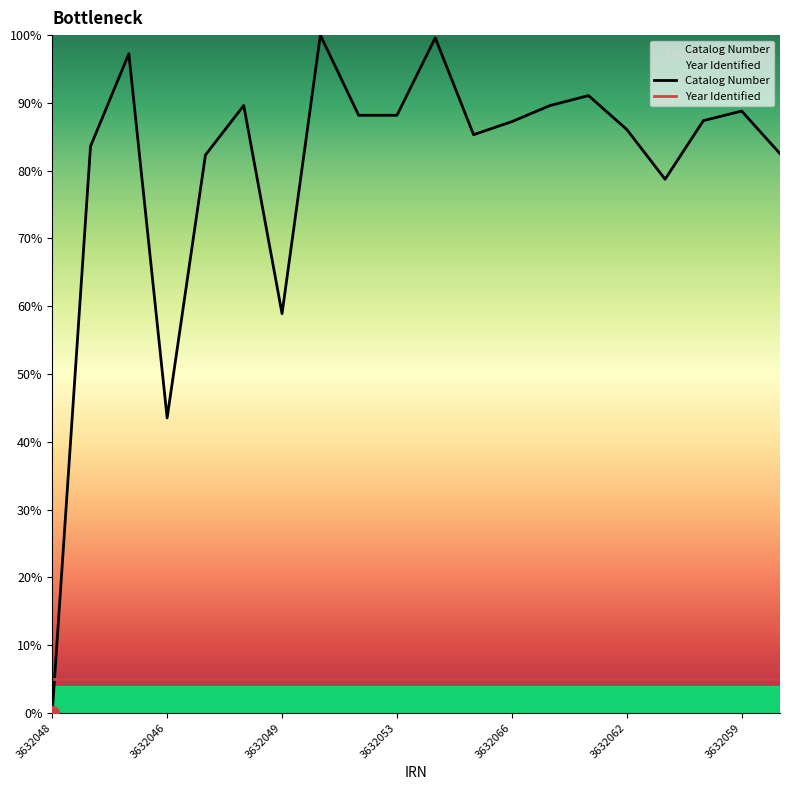

True or false: Year Identified has a value of 5.0 at 11.

True